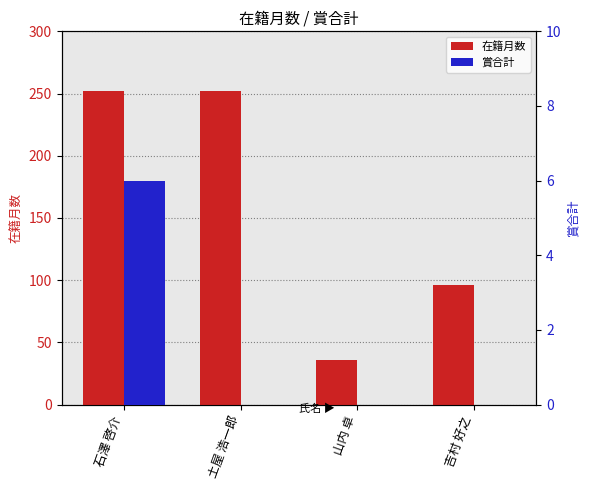

What is the value of the 在籍月数 bar at the 4th from the left?

96